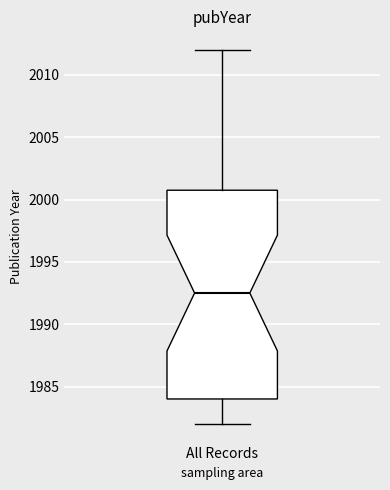

Transcribe this box plot: give where the median line is, the range the box spans, and where the two whiskers end, as read against the y-axis. The values are not printed on the chart, so give them approximately, as read against the axis.

median 1992.5, box 1984.0 to 2001.0, whiskers 1982.0 to 2012.0